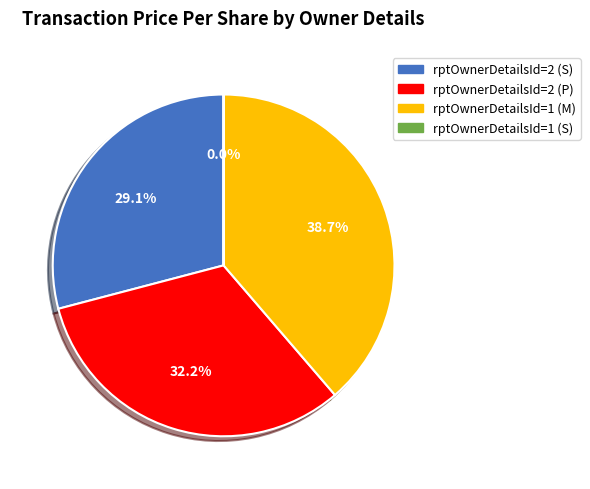

Which has a higher value, rptOwnerDetailsId=2 (S) or rptOwnerDetailsId=2 (P)?

rptOwnerDetailsId=2 (P)